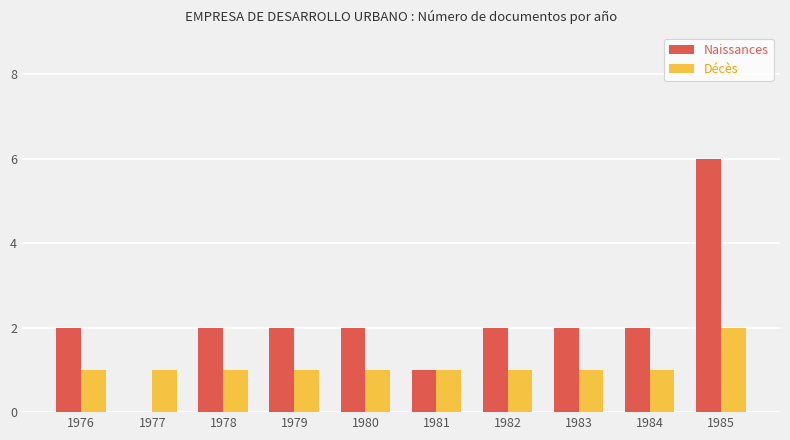

Between 1977 and 1981, which series saw the biggest shift?

Naissances